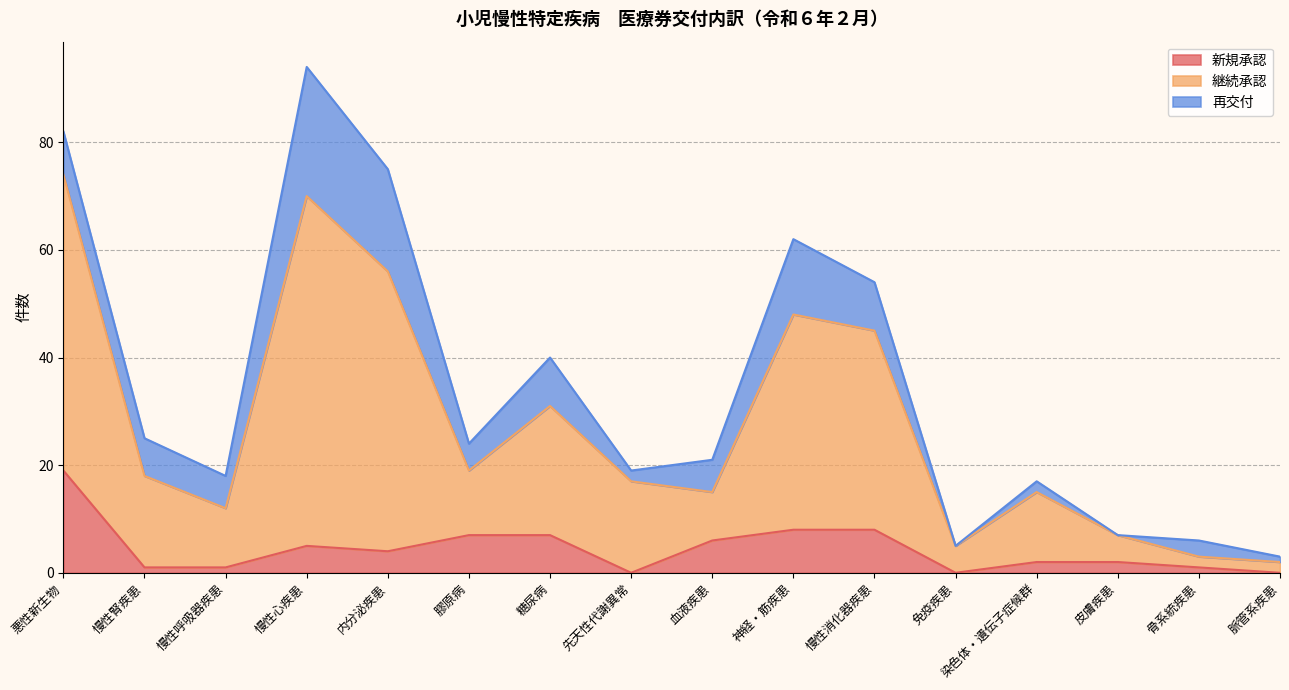

What position from the right is 悪性新生物?

16